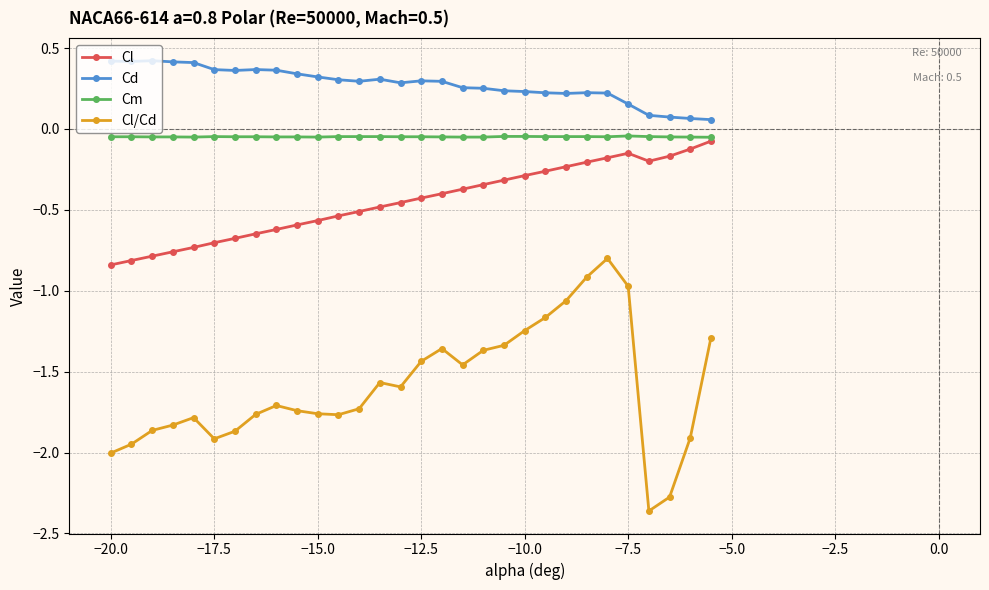

Which series has the largest total across all categories?

Cd